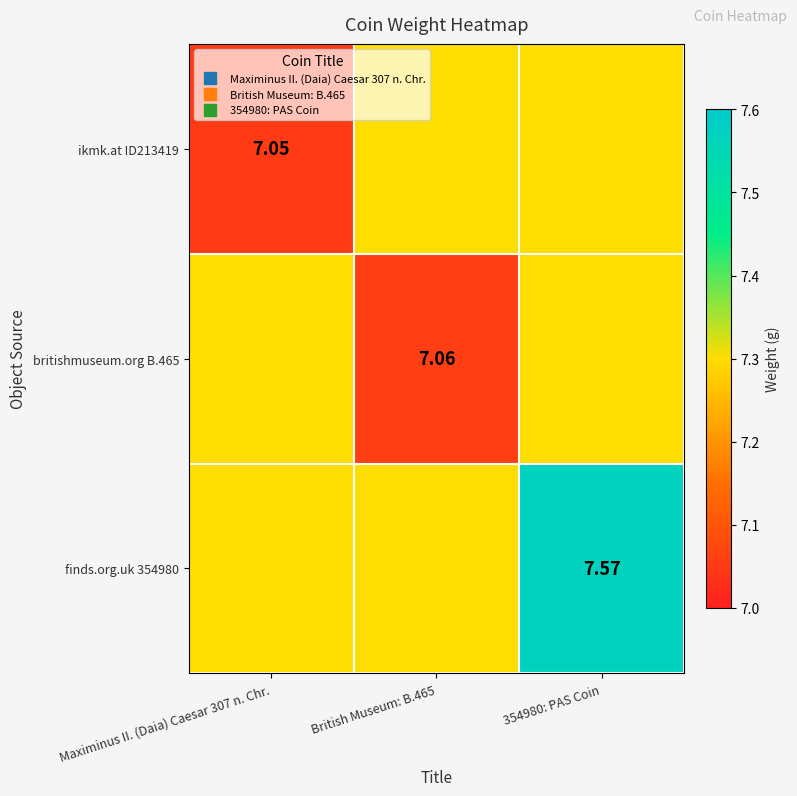

Which series has the largest total across all categories?

finds.org.uk 354980